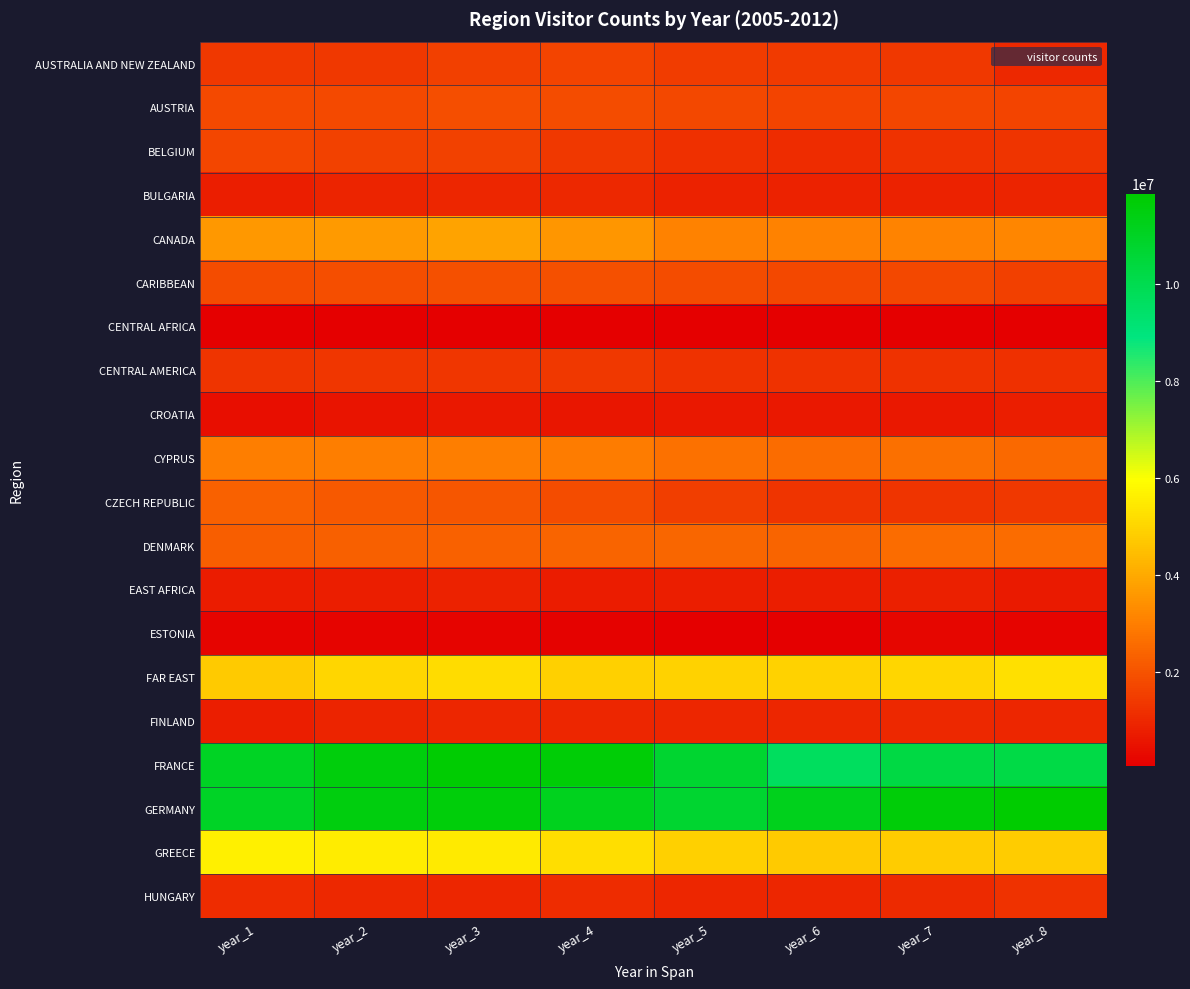

At which category is the sum across all series the highest?

year_3